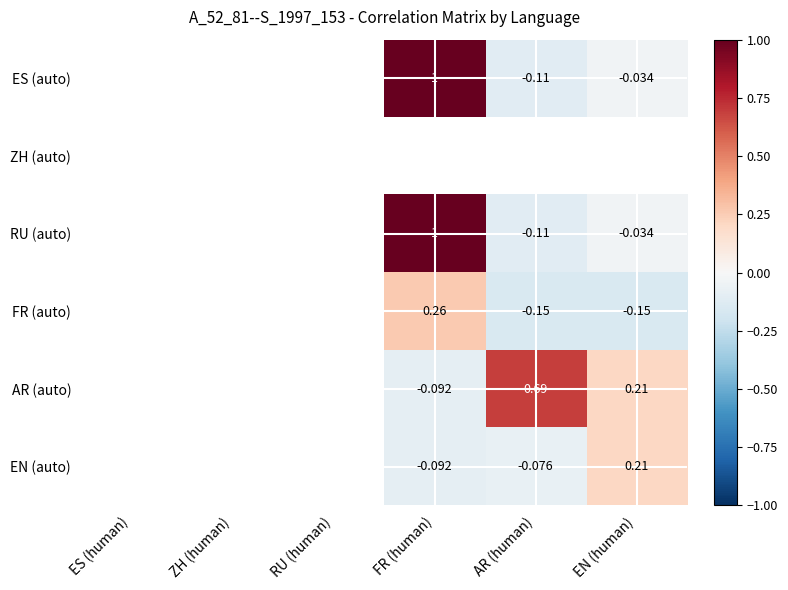

What is the maximum value shown in the chart?

1.0